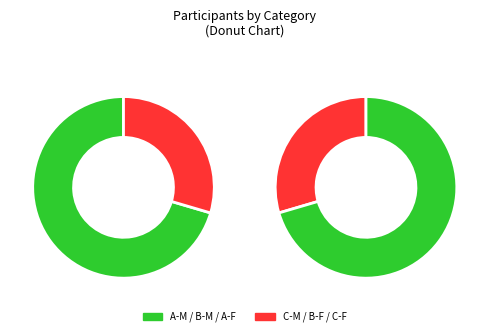

What is the change in value from B-F to C-F?

-6